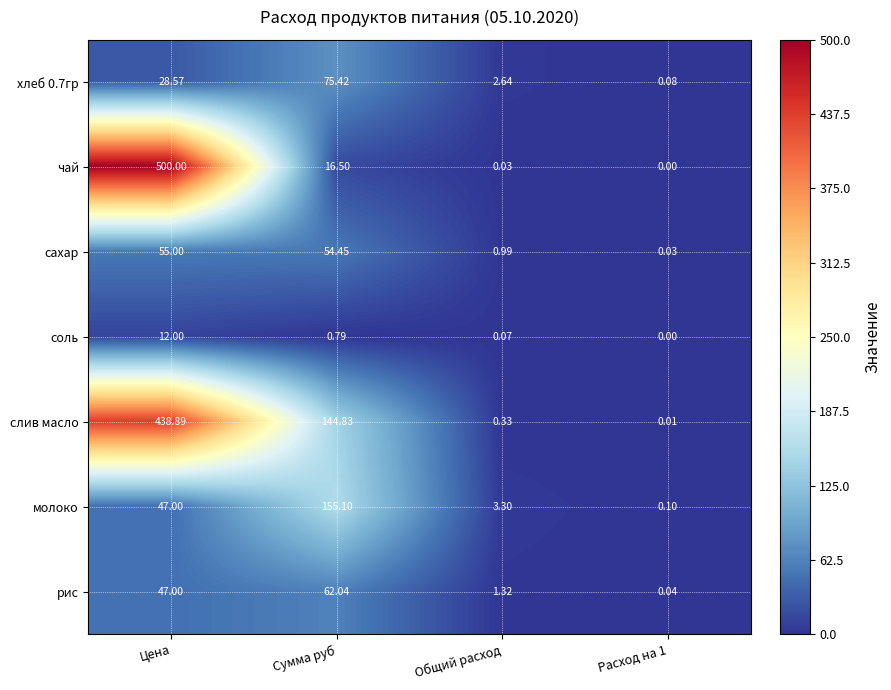

What is the total value across all series at Цена?

1128.5